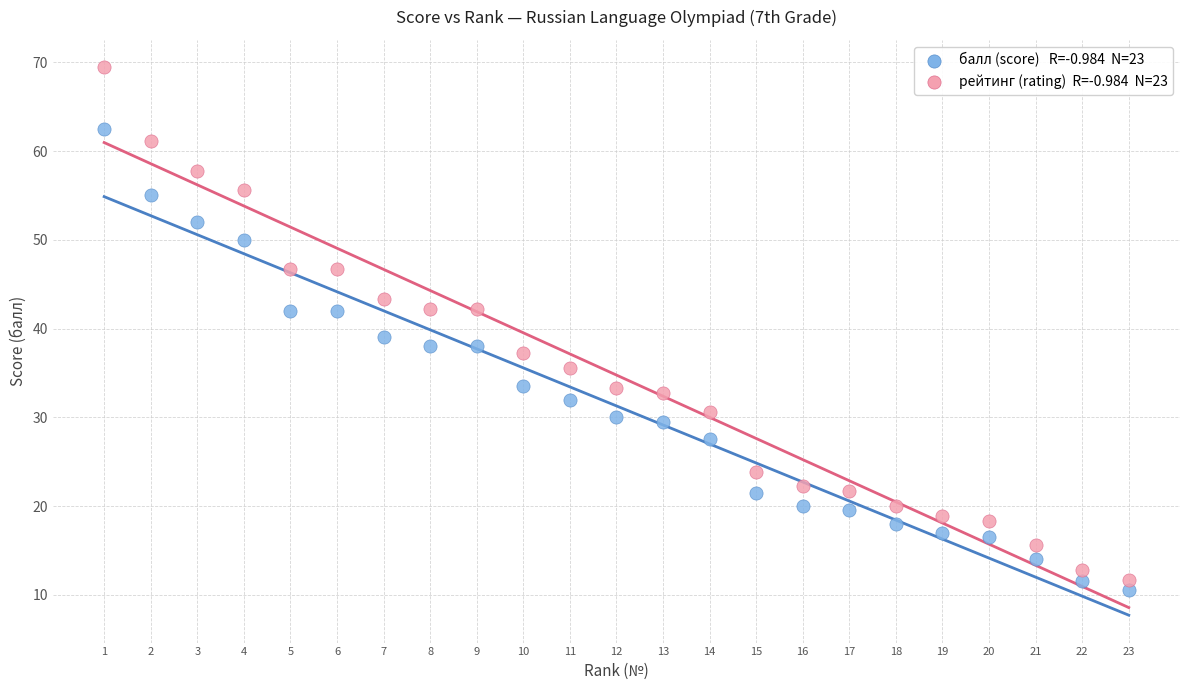

Across all data points, what is the range of Y values (max minus min)?

58.9